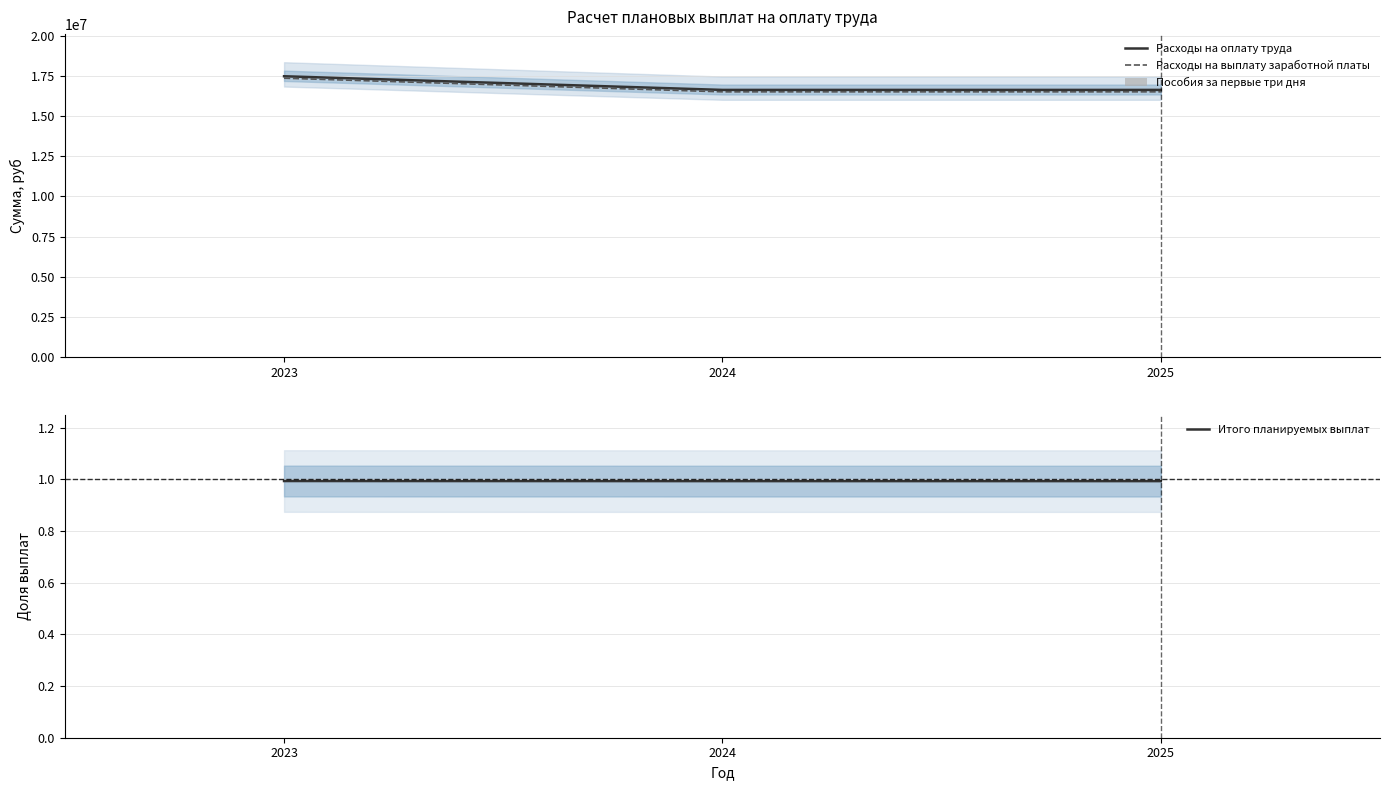

What is the value of the Пособия за первые три дня bar at the 2nd from the left?

18000.0